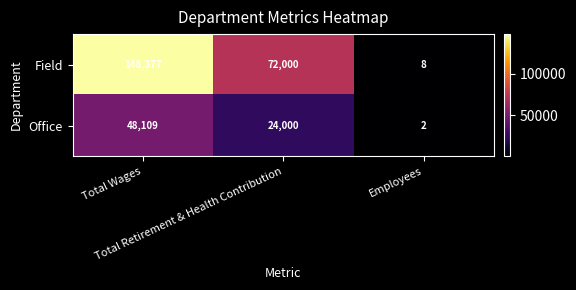

Between Total Retirement & Health Contribution and Employees, which series saw the biggest shift?

Field